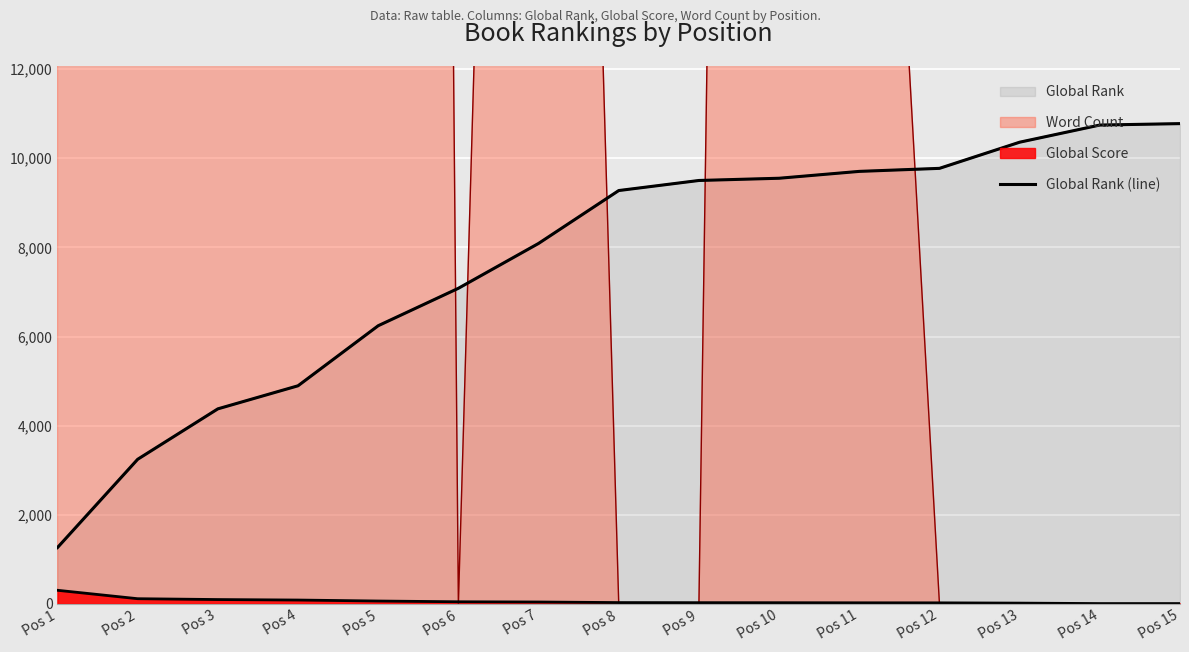

What is the greatest value displayed?

10778